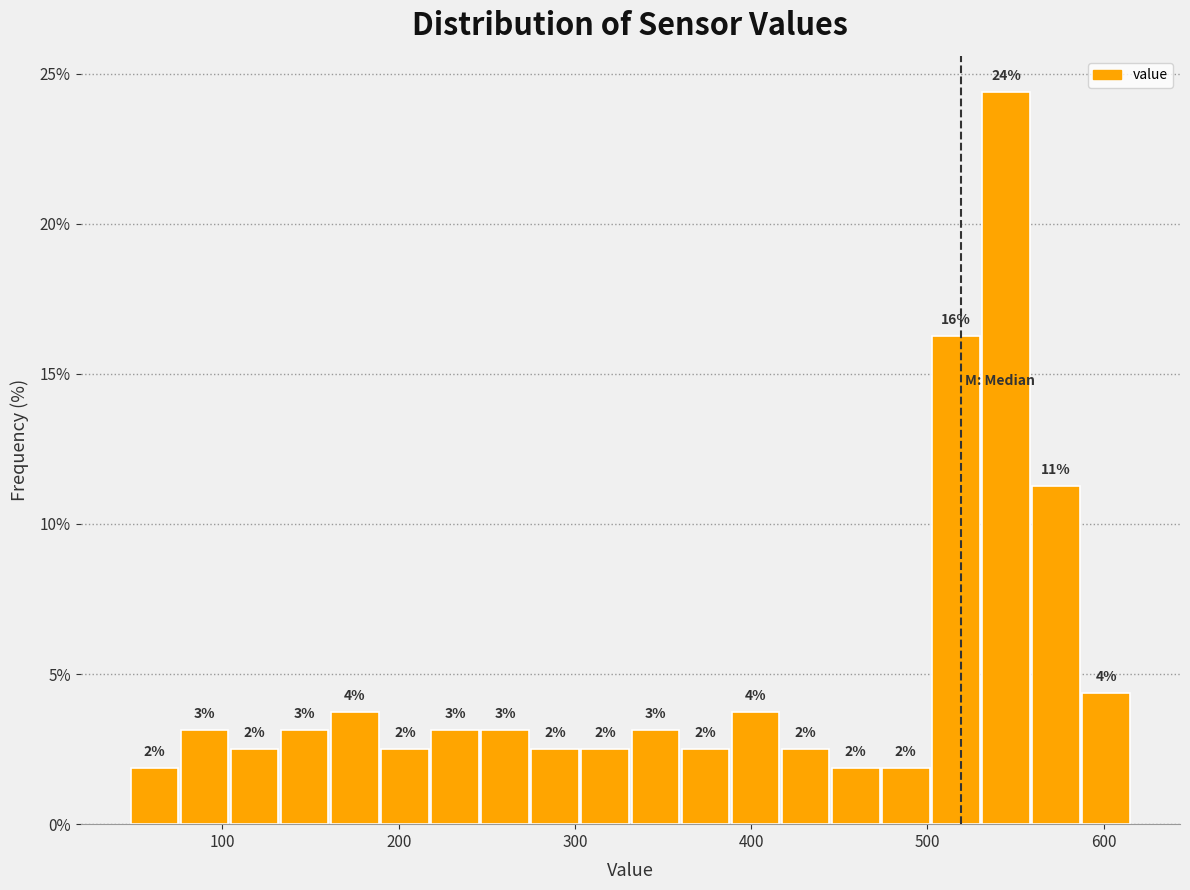

Around what value on the x-axis is the tallest bar? Give the approximate position of its centre, as read against the axis.

540